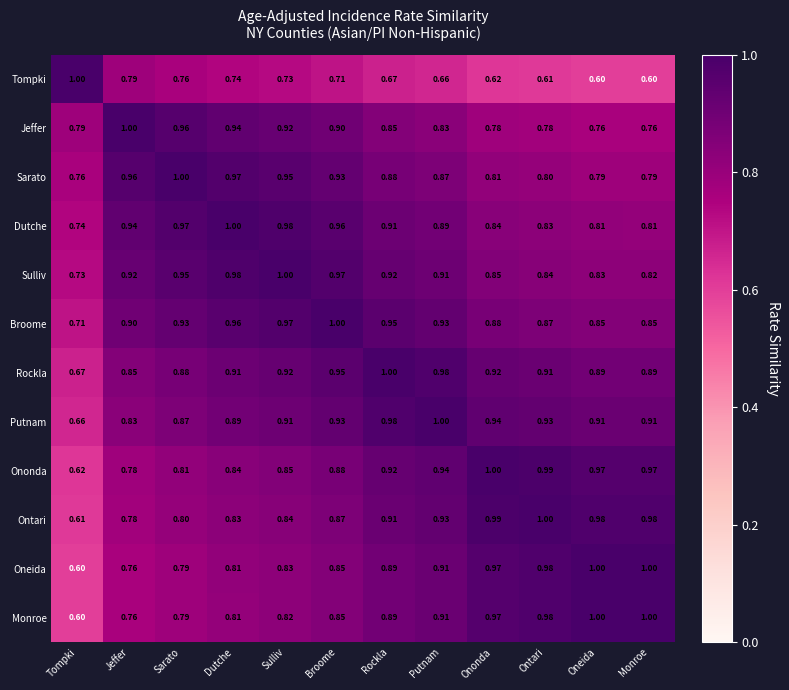

How many data points does each series have?

12